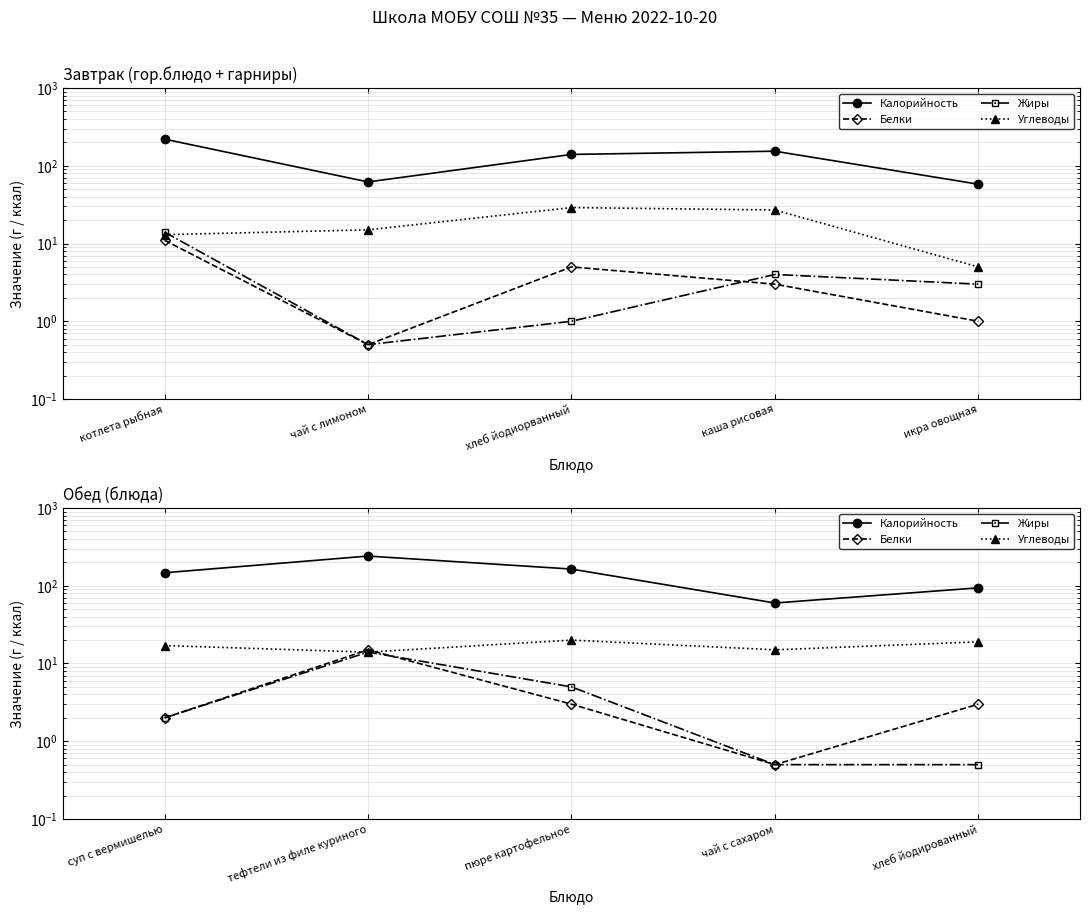

Which series has the largest total across all categories?

Калорийность